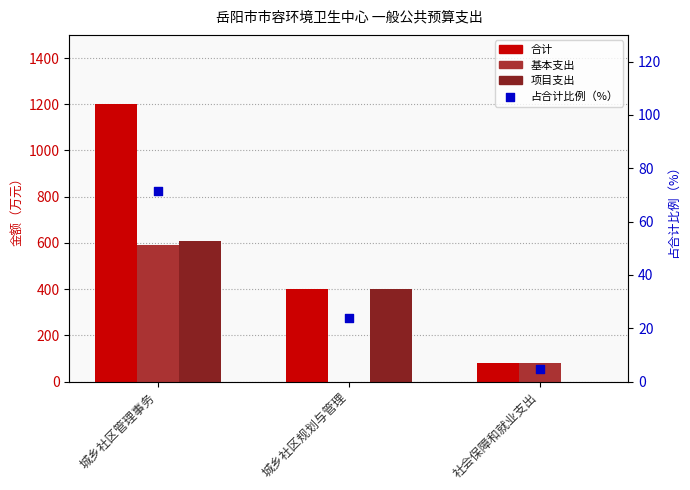

What are all the series names shown in the legend?

合计, 基本支出, 项目支出, 占合计比例（%）